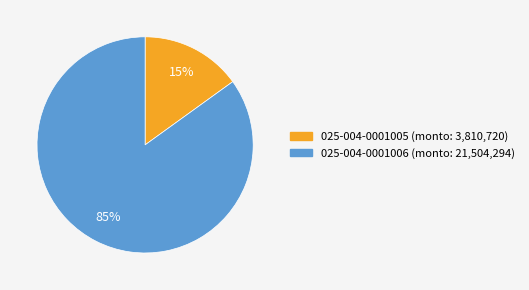

What is the smallest slice in the pie chart?

025-004-0001005